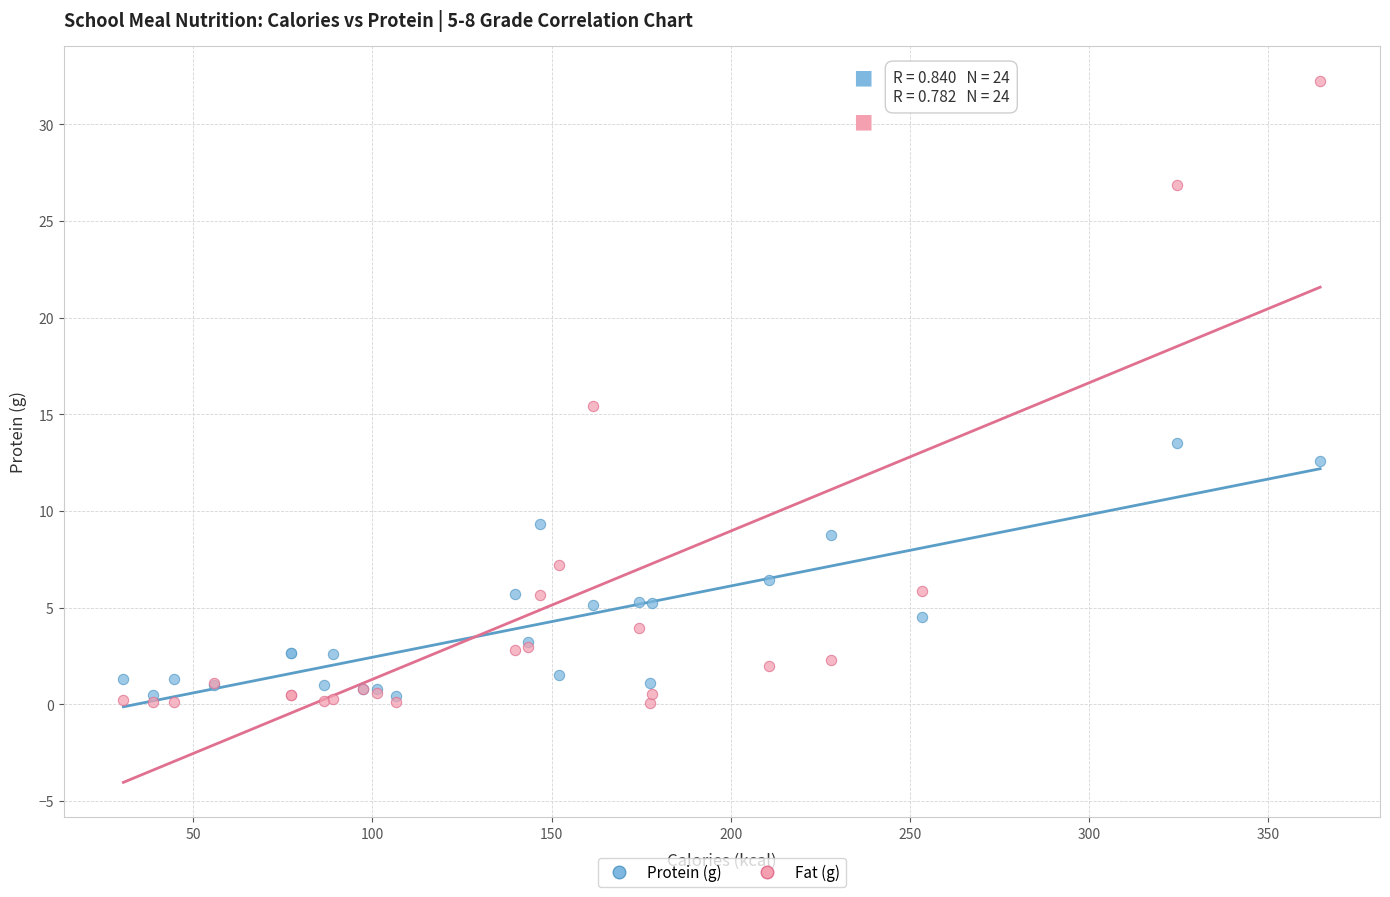

What are all the series names shown in the legend?

Protein (g), Fat (g)